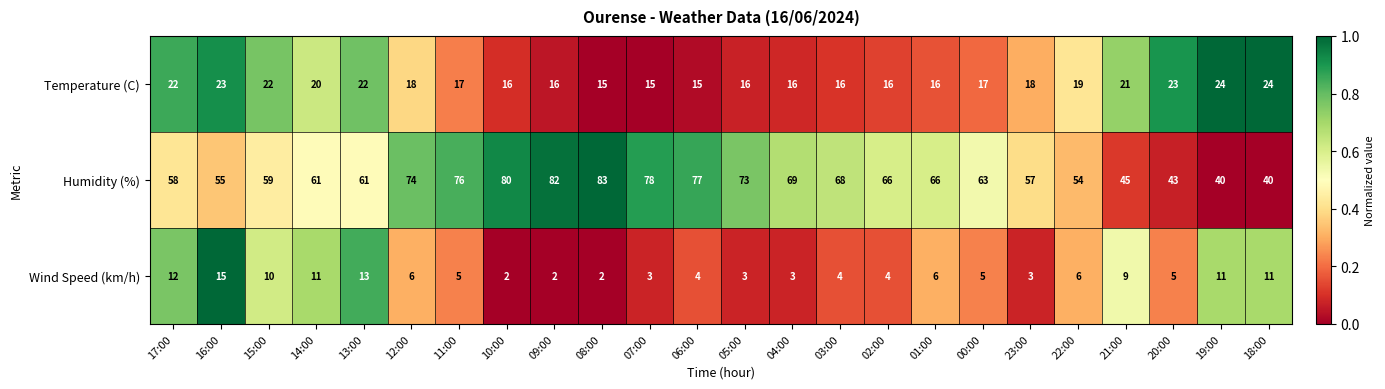

What is the sum of all Wind Speed (km/h) values?

155